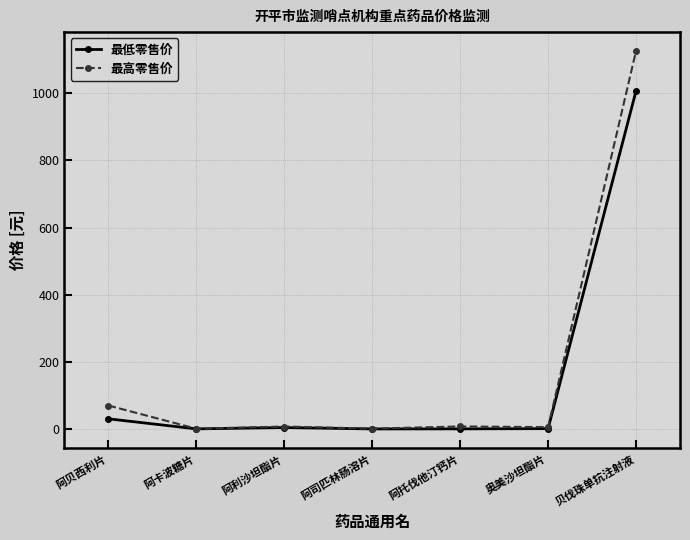

Count the number of categories in the chart.

7